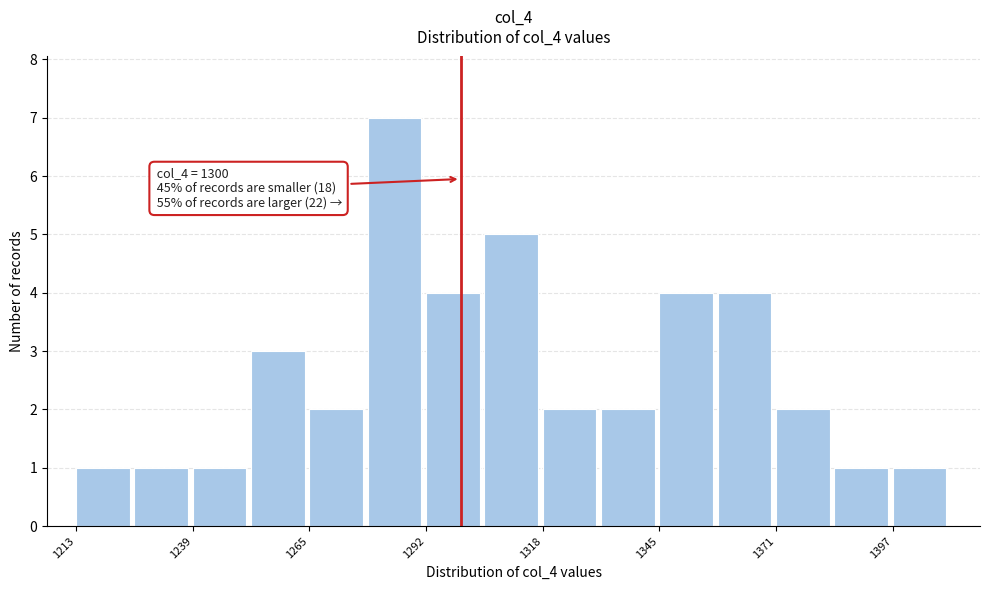

Read against the x-axis, roughly where is the centre of the tallest bar?

1285